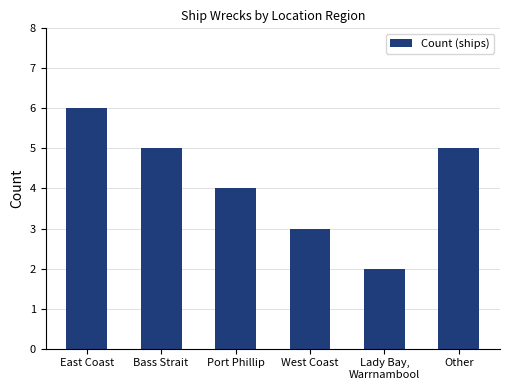

What is the value of the 6th bar from the left?

5